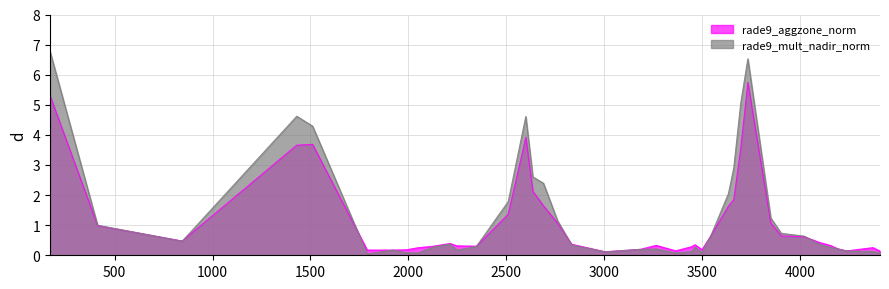

Is the value of rade9_mult_nadir_norm at 2510 greater than the value of rade9_aggzone_norm at 4103?

Yes